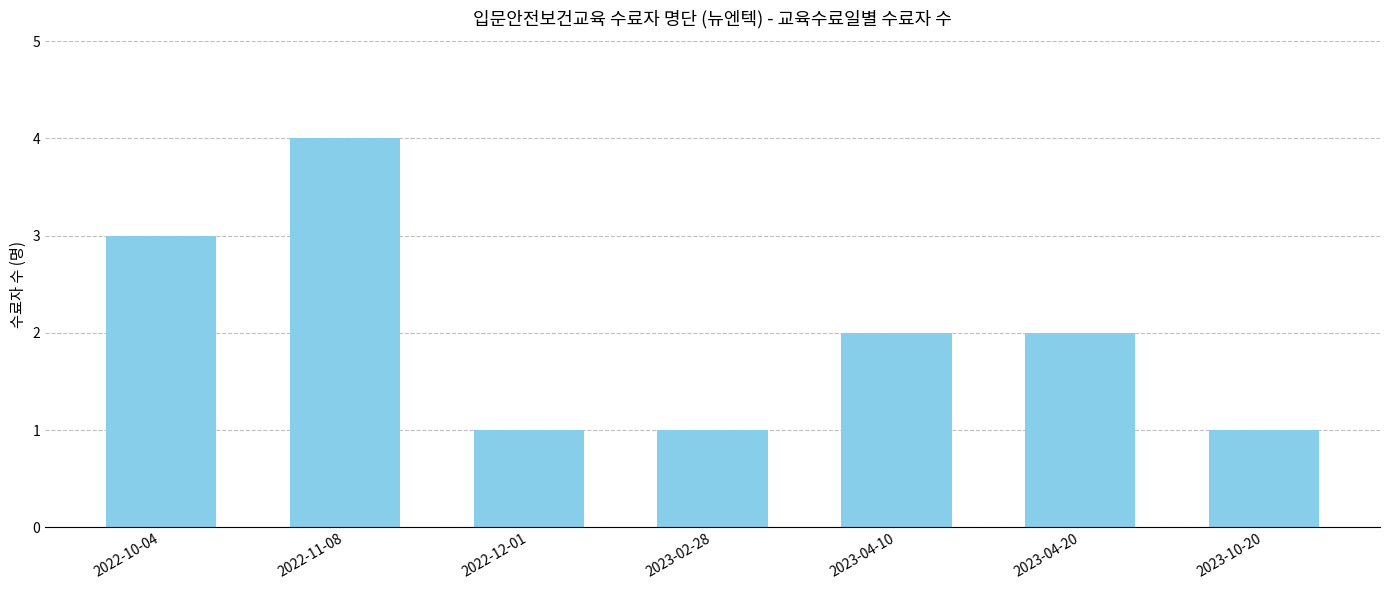

How many bars are there in total?

7